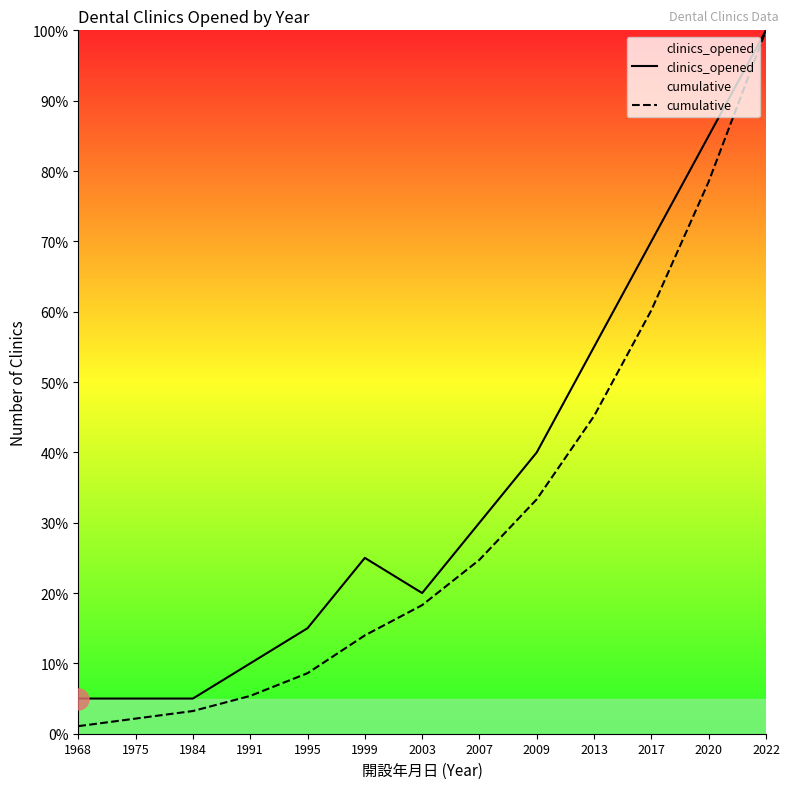

What is the total value across all series at 2017?

130.2